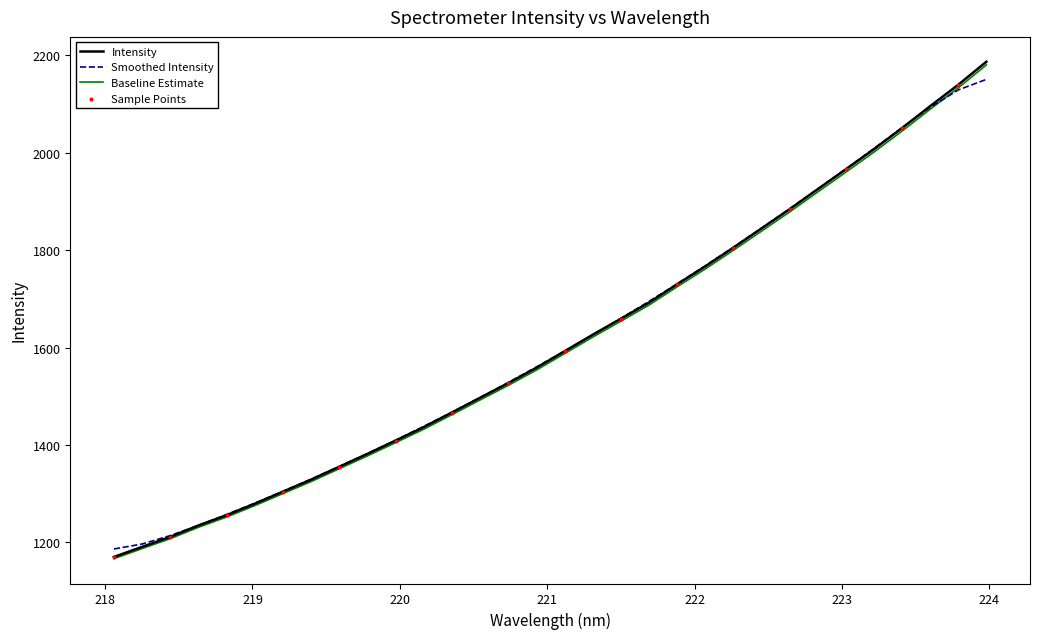

Which series has the widest spread of values?

Intensity